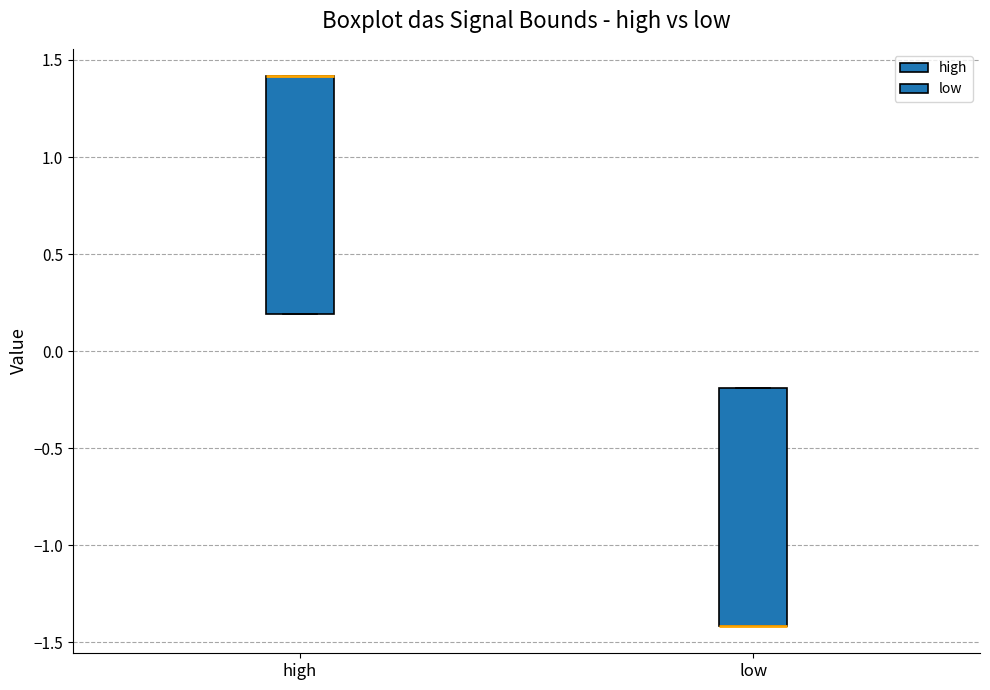

Reading left to right, transcribe this box plot: for each box, give where its median line is, the range the box spans, and where its two whiskers end, as read against the y-axis. The values are not printed on the chart, so give them approximately, as read against the axis.

high: median 1.4 (drawn on the box's upper edge), box 0.2 to 1.4, whiskers 0.2 to 1.4
low: median -1.4 (drawn on the box's lower edge), box -1.4 to -0.2, whiskers -1.4 to -0.2